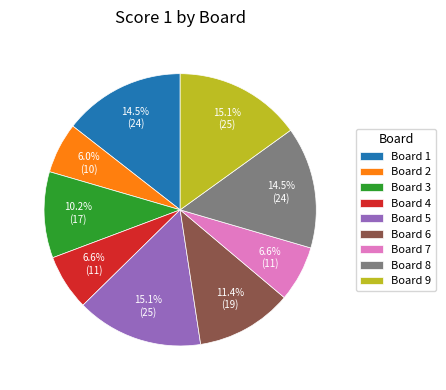

Combined, what portion of the pie is Board 7 and Board 9?

21.7%